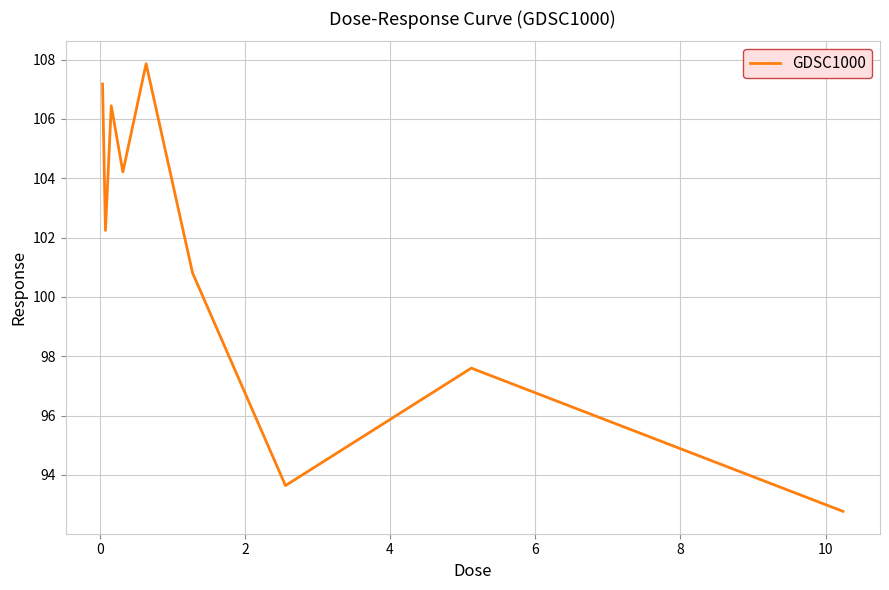

What is the smallest value displayed?

92.8